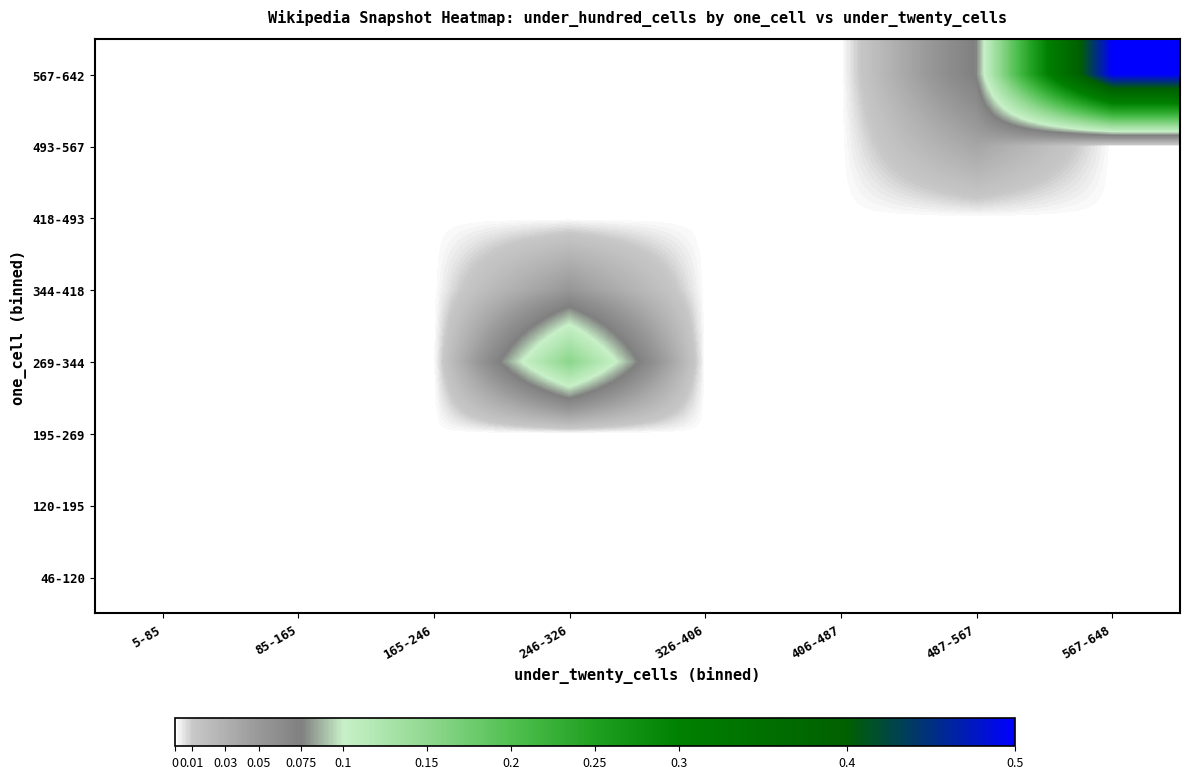

At which category is the sum across all series the highest?

567-648